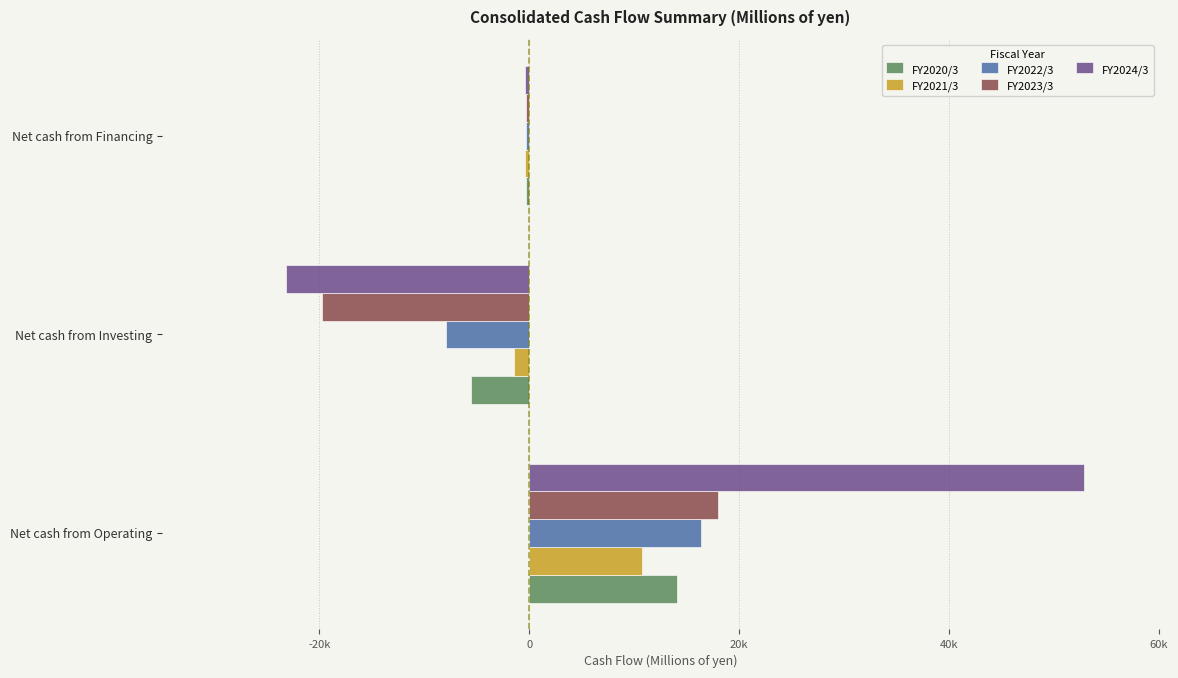

At which label does FY2023/3 reach its peak?

Net cash from Operating